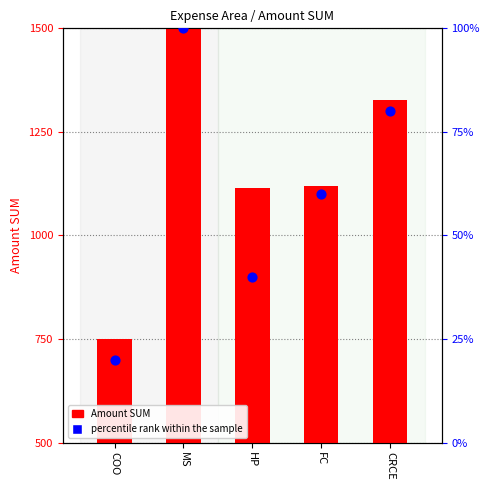

Which series reaches the maximum Y coordinate?

Amount SUM